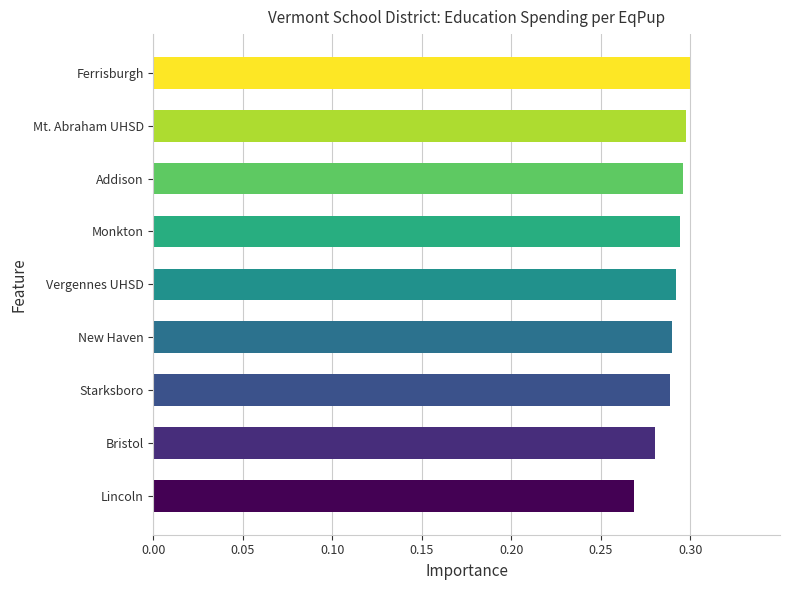

At which category does the chart reach its minimum across all series?

Lincoln